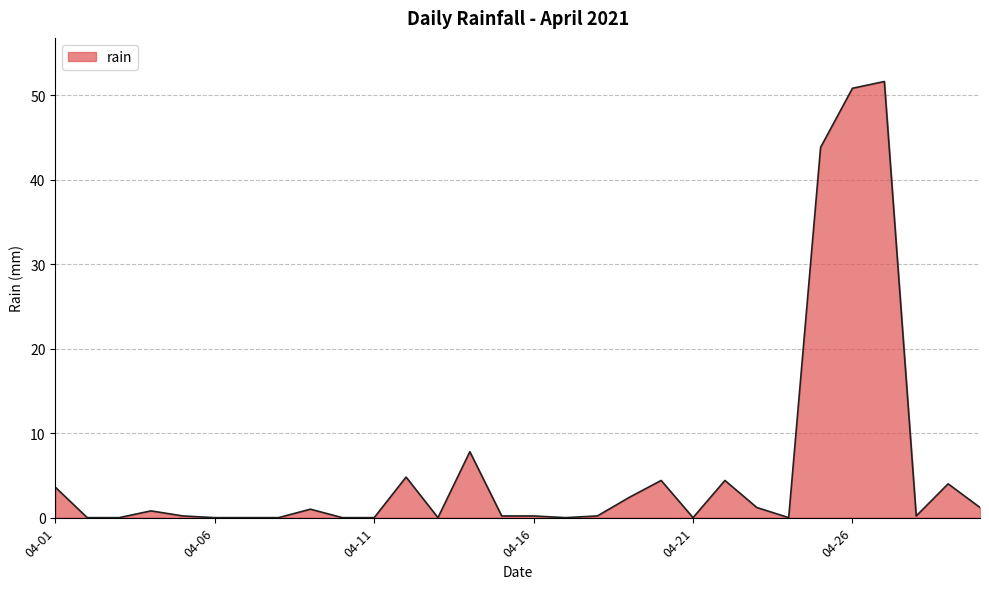

What is the average value?

6.1